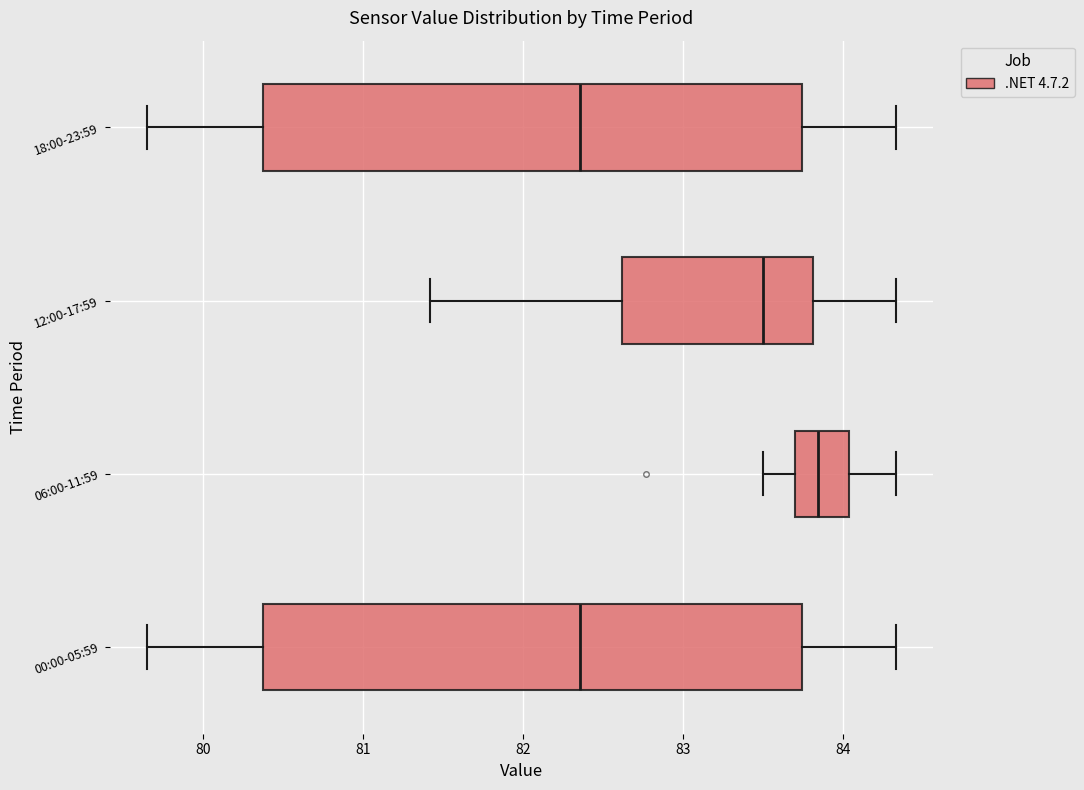

Reading bottom to top, transcribe this box plot: for each box, give where its median line is, the range the box spans, and where its two whiskers end, as read against the x-axis. The values are not printed on the chart, so give them approximately, as read against the axis.

00:00-05:59: median 82.4, box 80.4 to 83.7, whiskers 79.7 to 84.3
06:00-11:59: median 83.8, box 83.7 to 84.0, whiskers 83.5 to 84.3
12:00-17:59: median 83.5, box 82.6 to 83.8, whiskers 81.4 to 84.3
18:00-23:59: median 82.4, box 80.4 to 83.7, whiskers 79.7 to 84.3